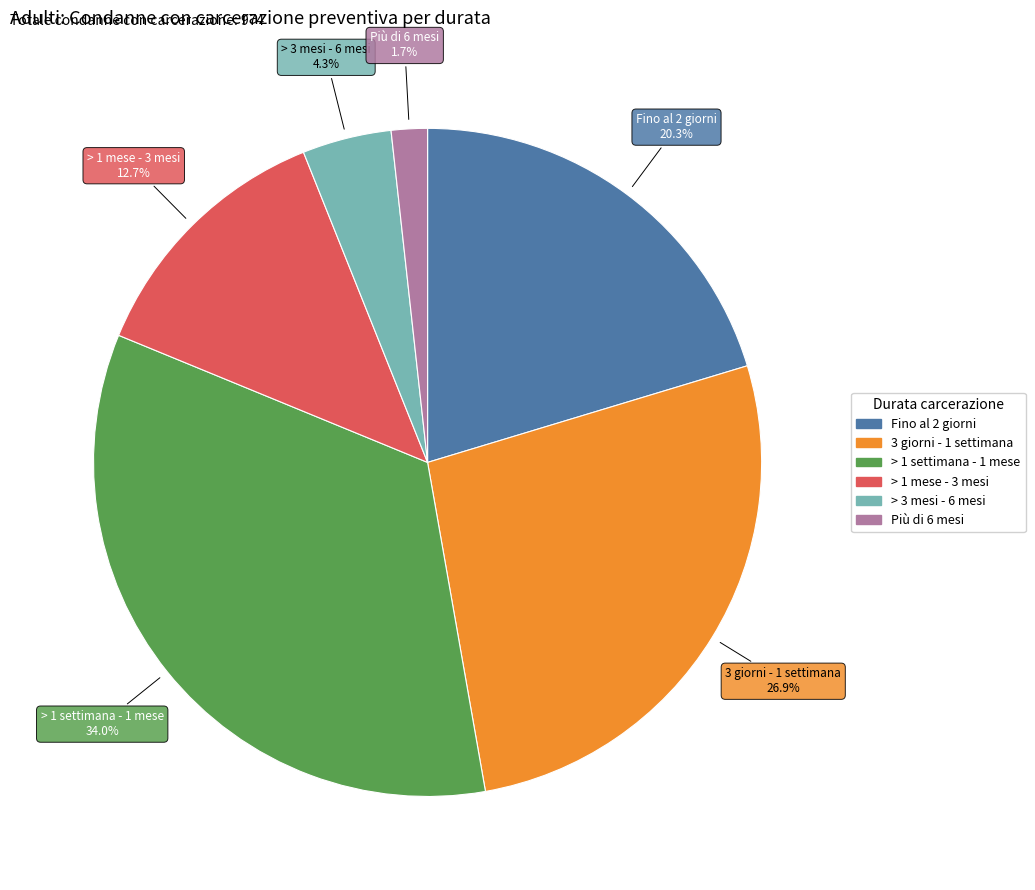

Does any single category account for the majority?

No